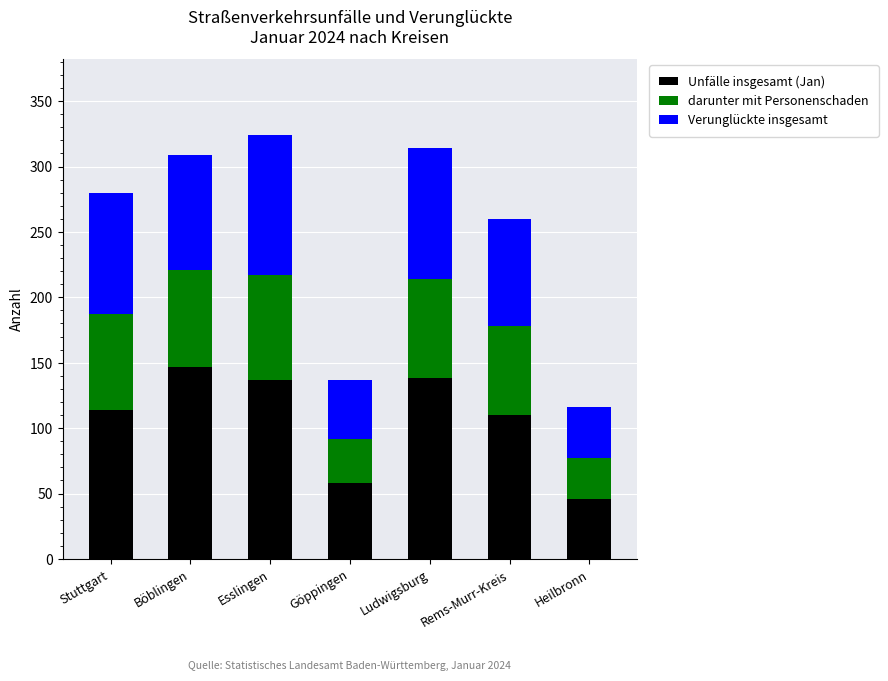

How many categories are shown in the chart?

7